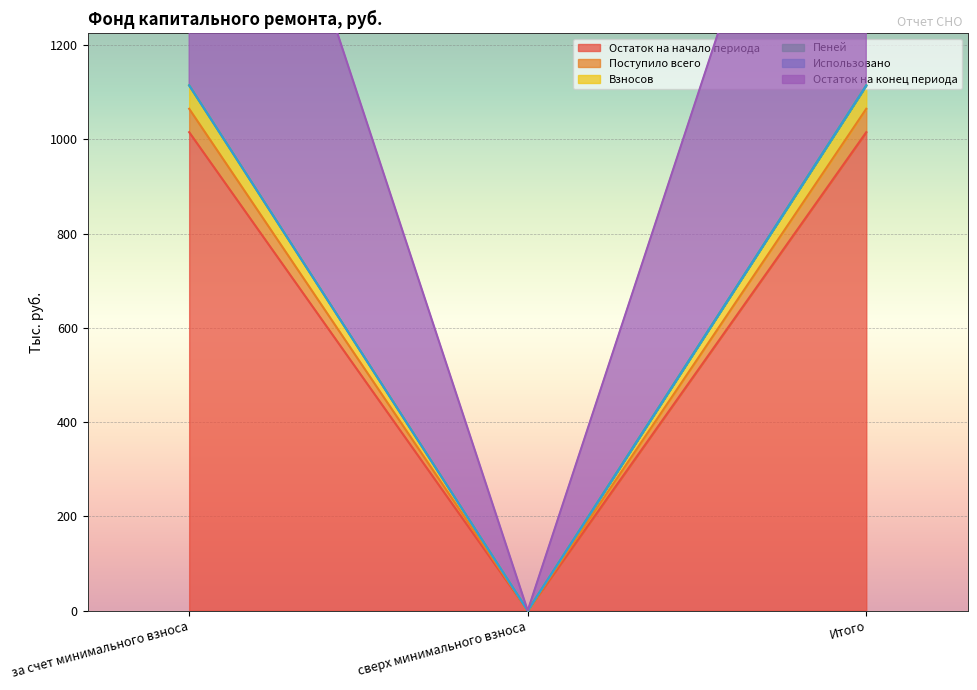

Is the value of Поступило всего at Итого greater than the value of Остаток на конец периода at Итого?

No